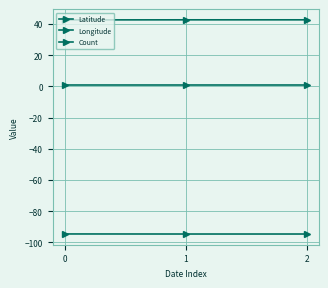

What is the value of the Count point at the 1st from the left?

1.0